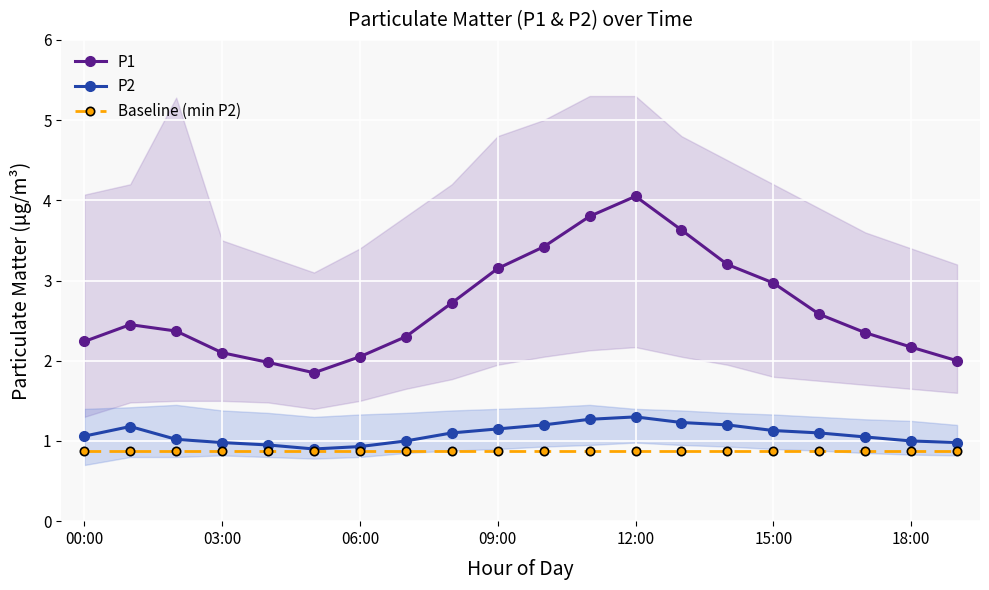

What is the lowest value of the Baseline (min P2) series?

0.9